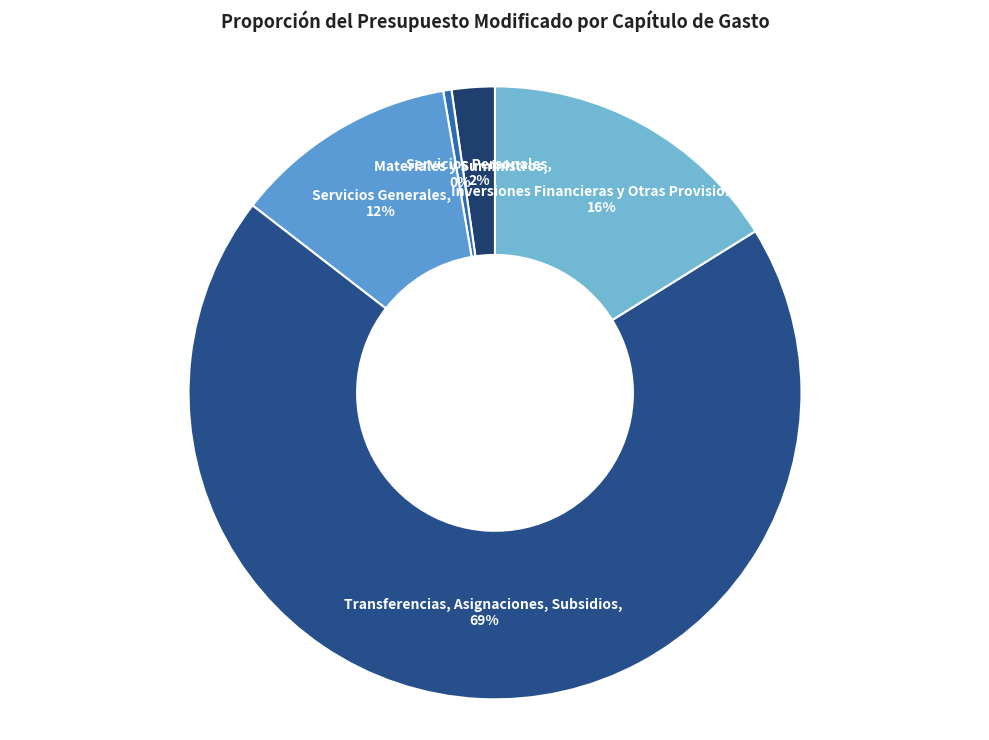

How many slices are in this pie chart?

5